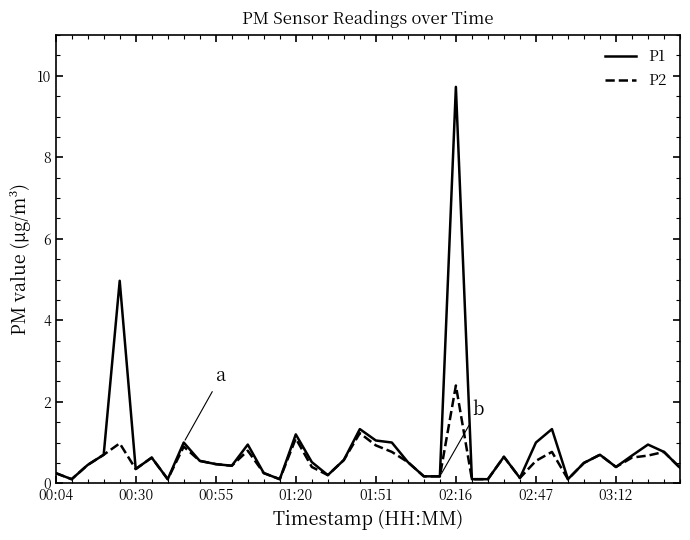

What is the maximum value shown in the chart?

9.7